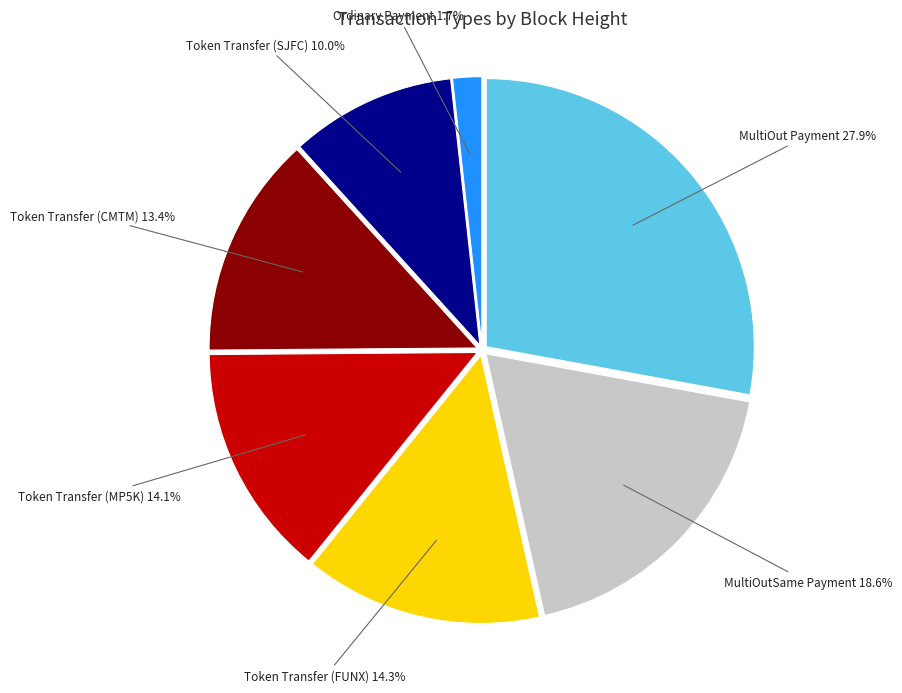

Is there a majority slice in this chart?

No